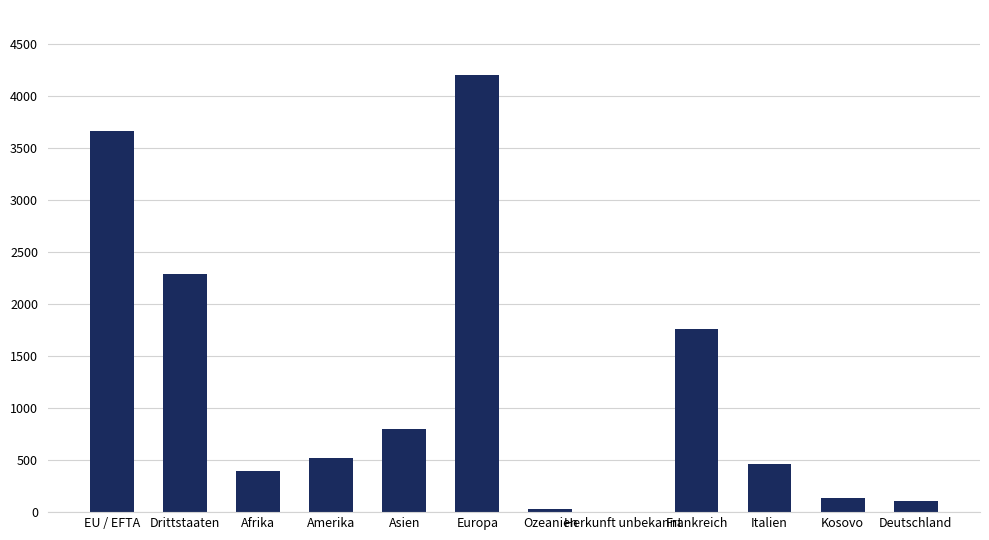

What is the difference between the values at Afrika and Asien?

407